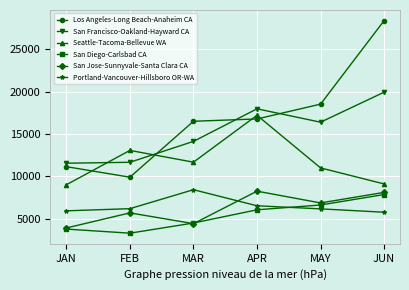

How many data points does each series have?

6